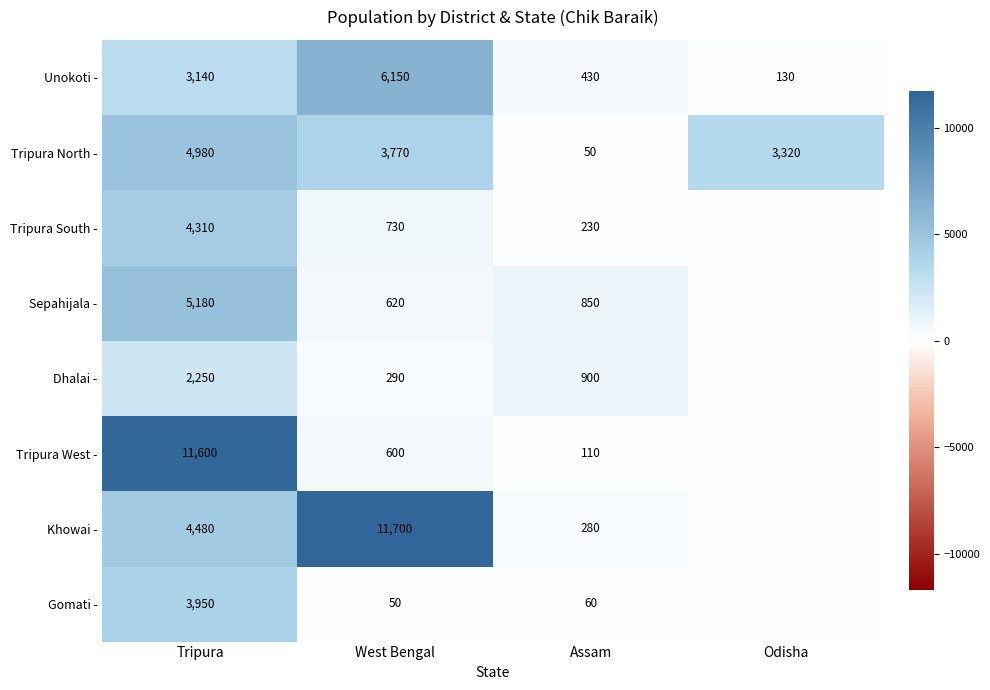

What is the difference between the Gomati - values at Tripura and Assam?

3890